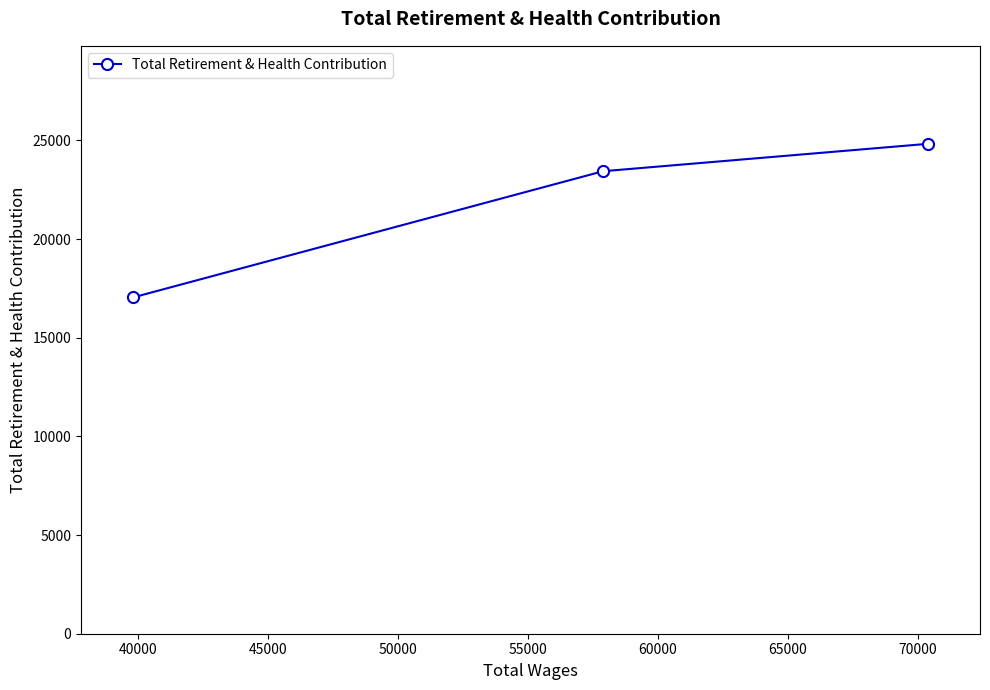

Count the values in the range 17044 to 24830.

3